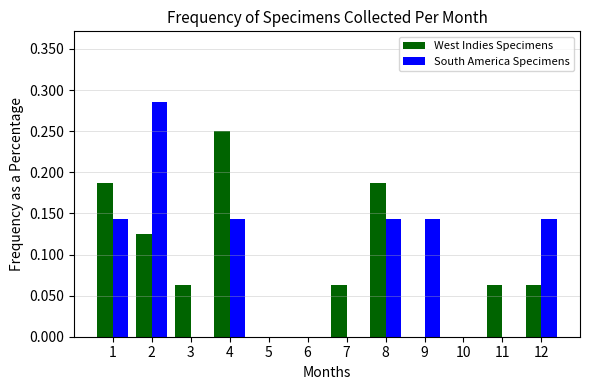

What is the sum of all South America Specimens values?

1.0